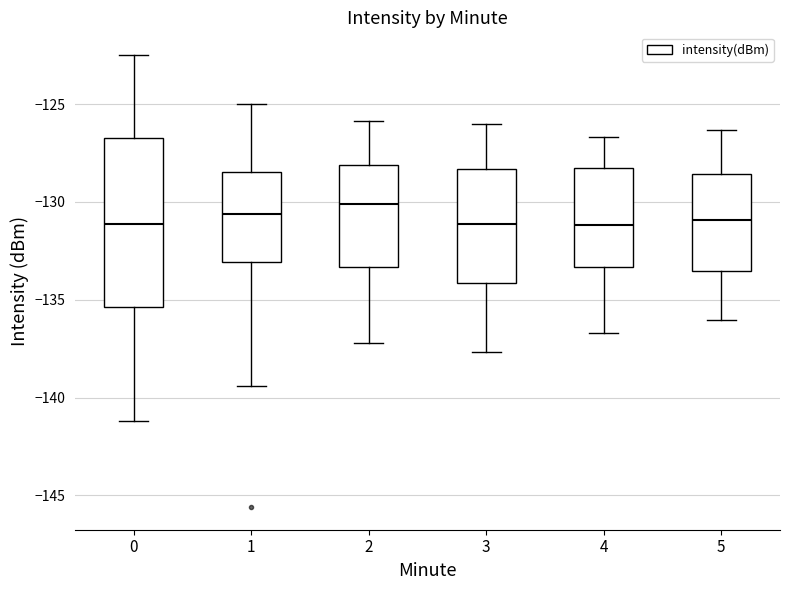

Reading left to right, read every box against the y-axis: the position of its median line, the range the box covers, and the ends of its whiskers. The values are not printed on the chart, so give them approximately, as read against the axis.

0: median -131.0, box -135.5 to -126.5, whiskers -141.0 to -122.5
1: median -130.5, box -133.0 to -128.5, whiskers -139.5 to -125.0
2: median -130.0, box -133.5 to -128.0, whiskers -137.0 to -126.0
3: median -131.0, box -134.0 to -128.5, whiskers -137.5 to -126.0
4: median -131.0, box -133.5 to -128.5, whiskers -136.5 to -126.5
5: median -131.0, box -133.5 to -128.5, whiskers -136.0 to -126.5